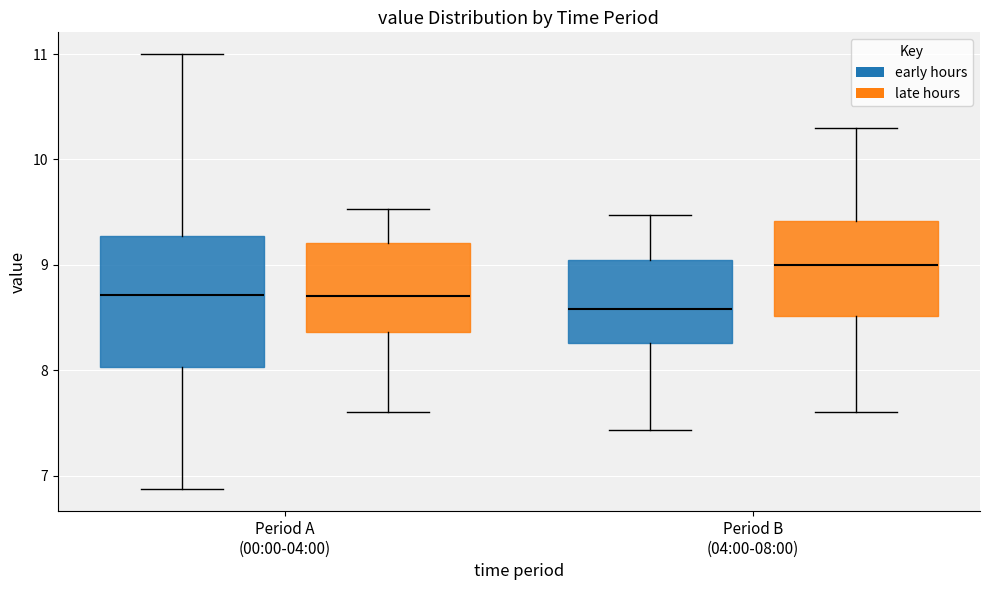

Which box has the highest median line?

Period B (04:00-08:00) (late hours)